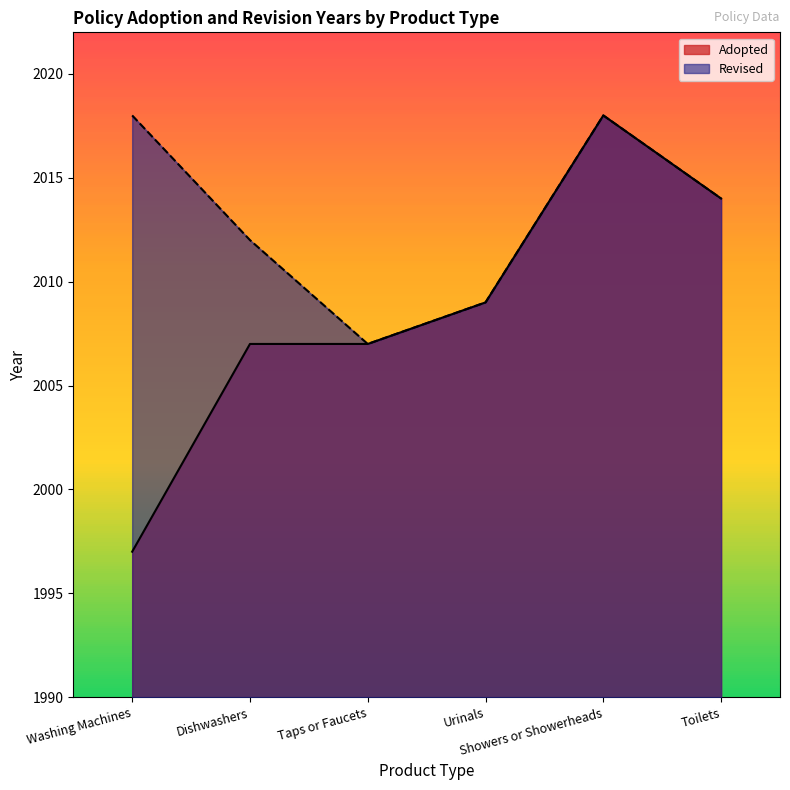

True or false: the data shows 2018 at Showers or Showerheads.

True